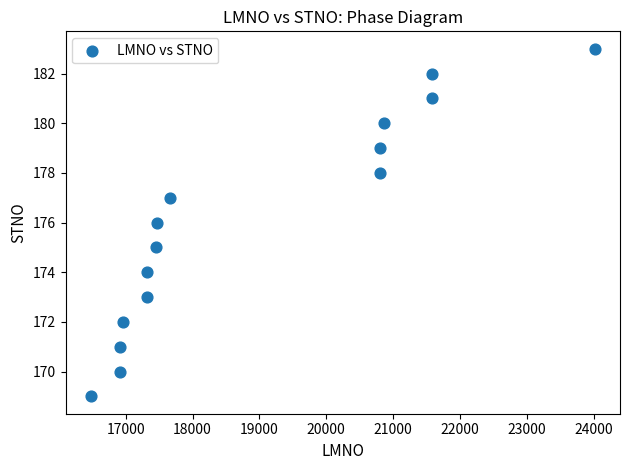

What is the range of Y values (max minus min)?

14